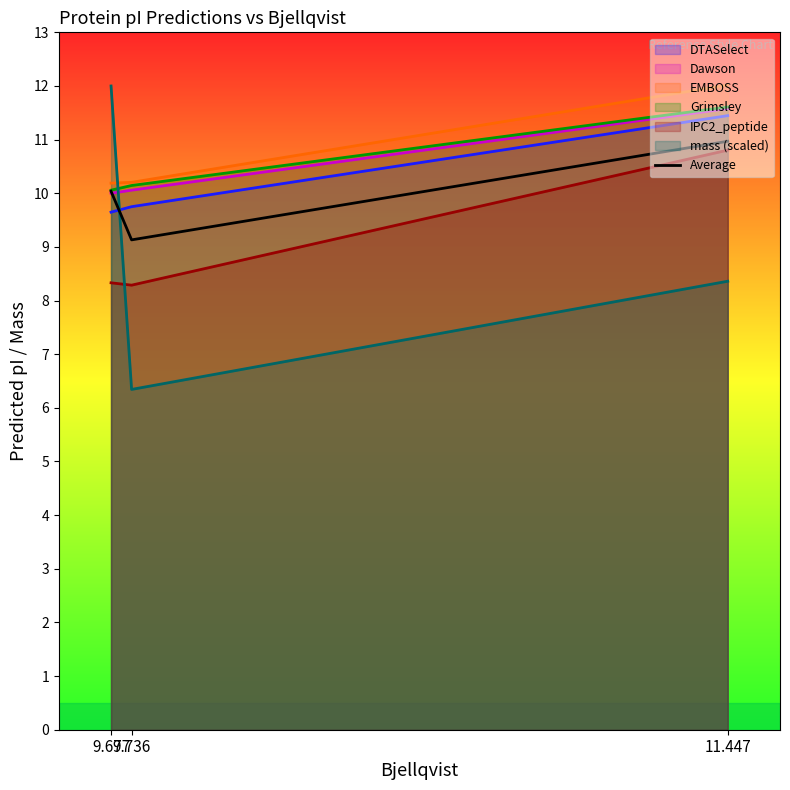

How many data points are less than 10?

1